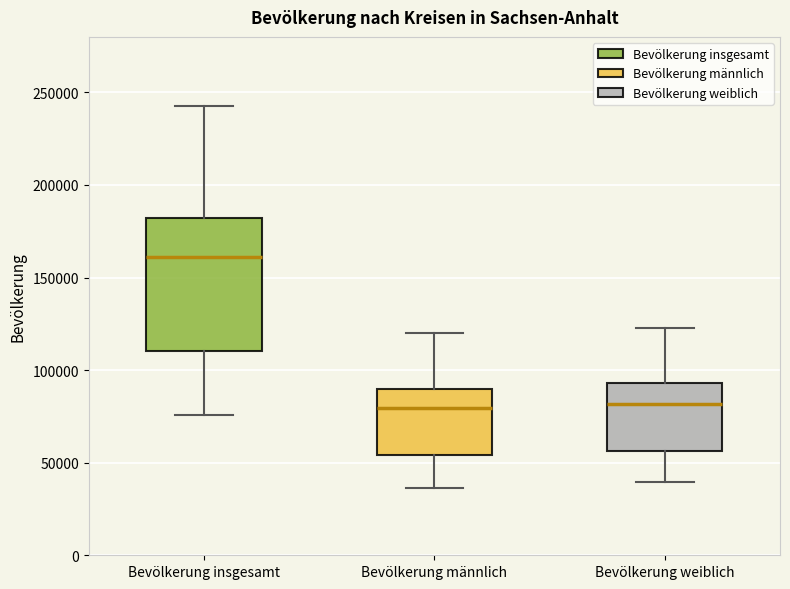

Which box has the highest median line?

Bevölkerung insgesamt